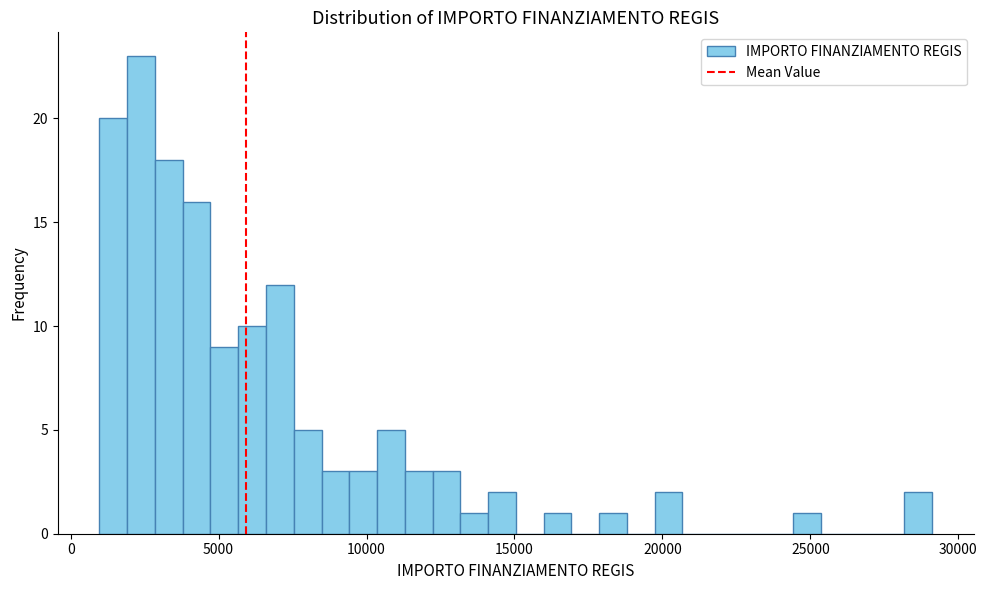

Read against the x-axis, roughly where is the centre of the tallest bar?

2500